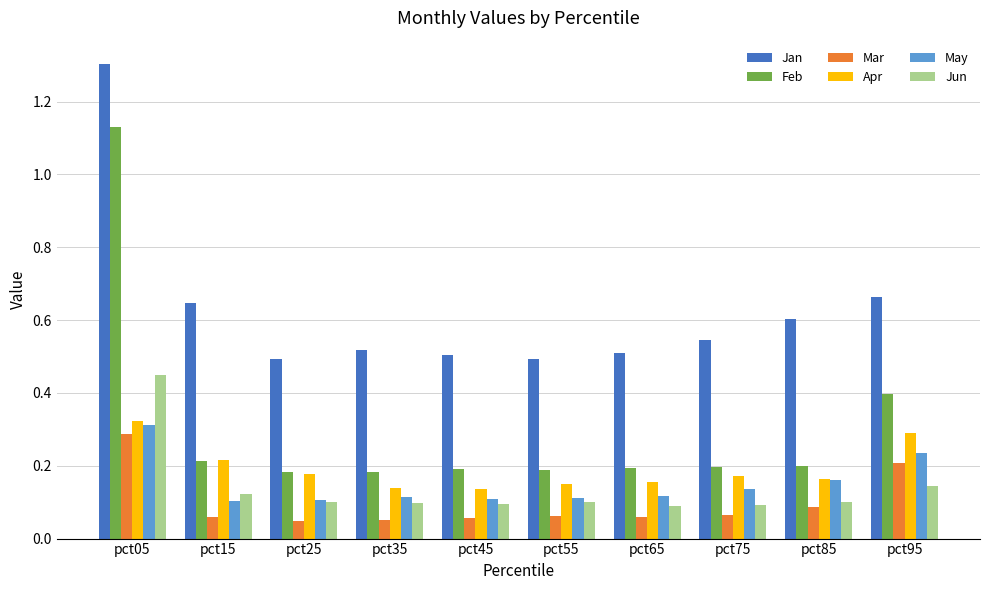

How many bars are there in total?

60